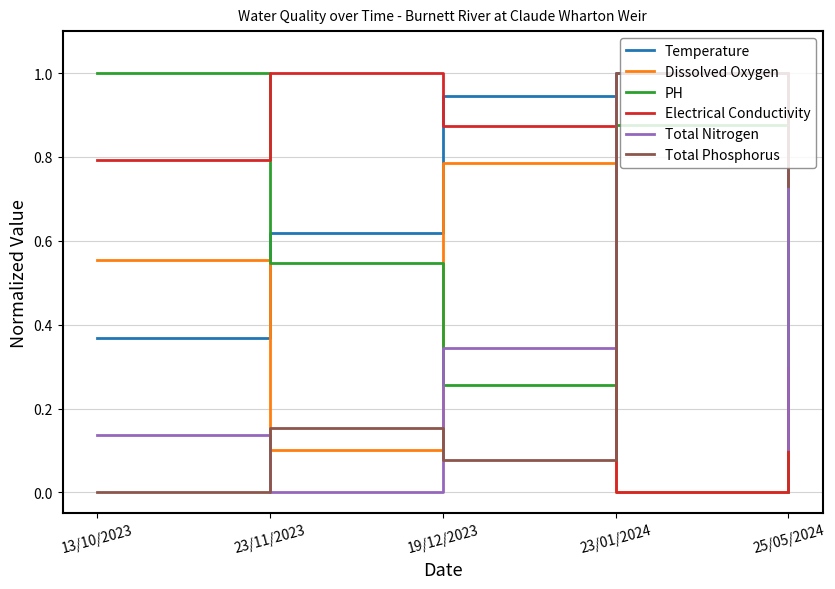

The value of Total Nitrogen at 13/10/2023 is 0.1. True or false?

True